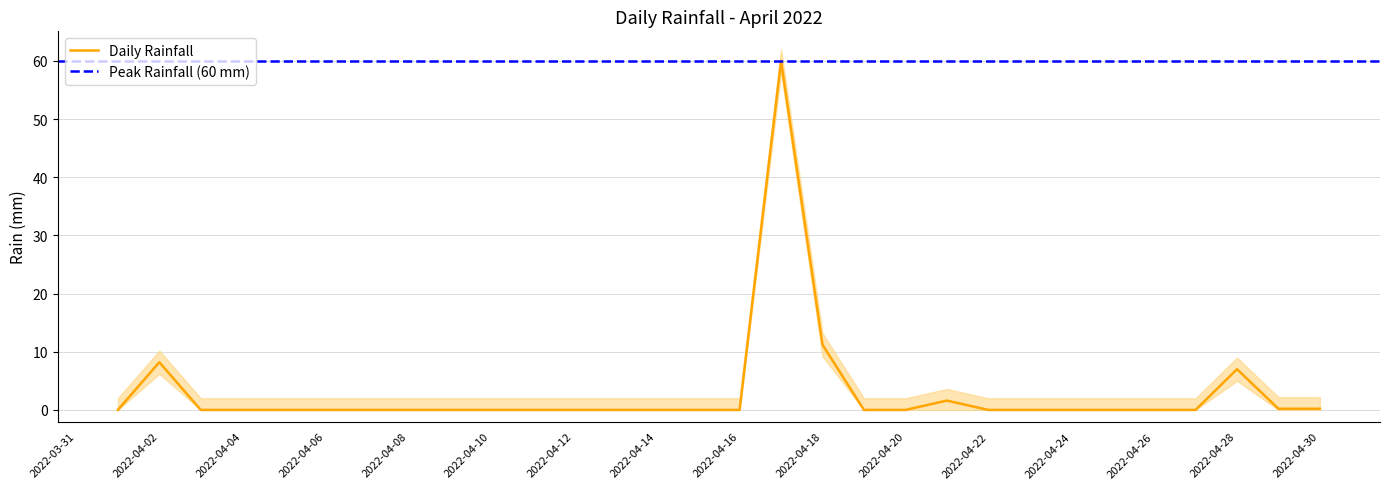

The chart shows a value of 0.0 at 2022-04-15. True or false?

True